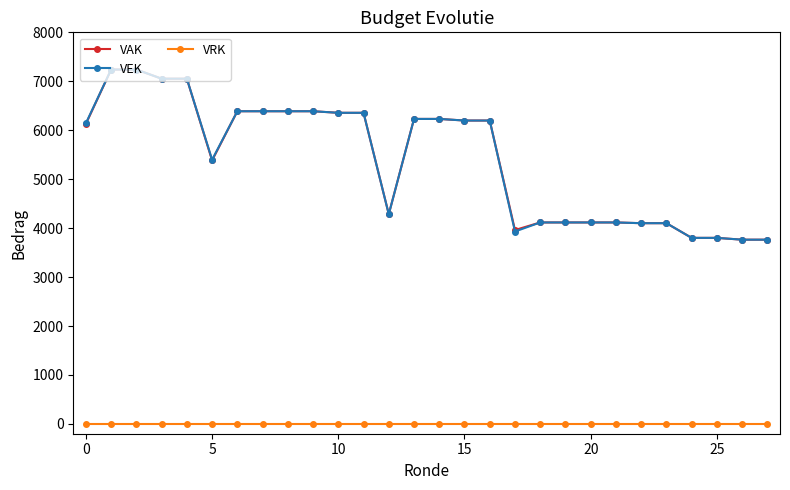

Does the chart have visible grid lines?

No